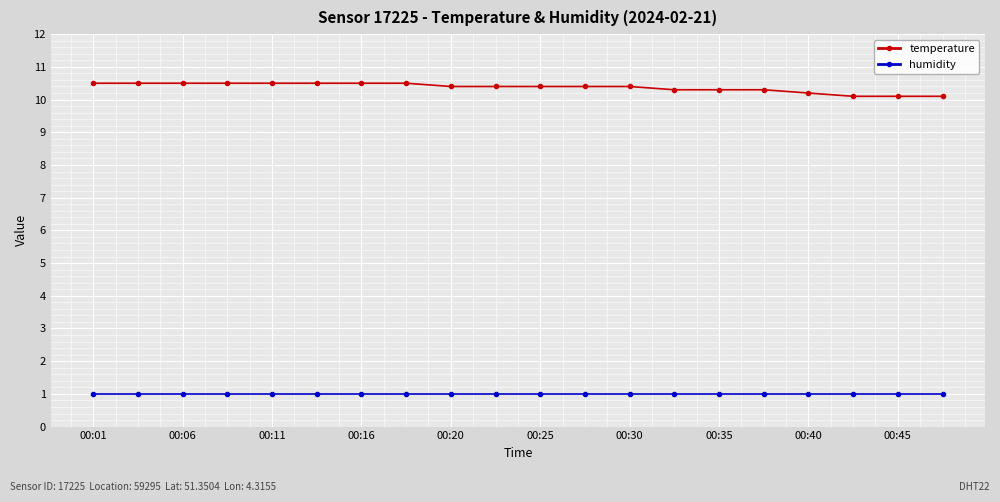

What is the value of the humidity point at the 20th from the left?

1.0